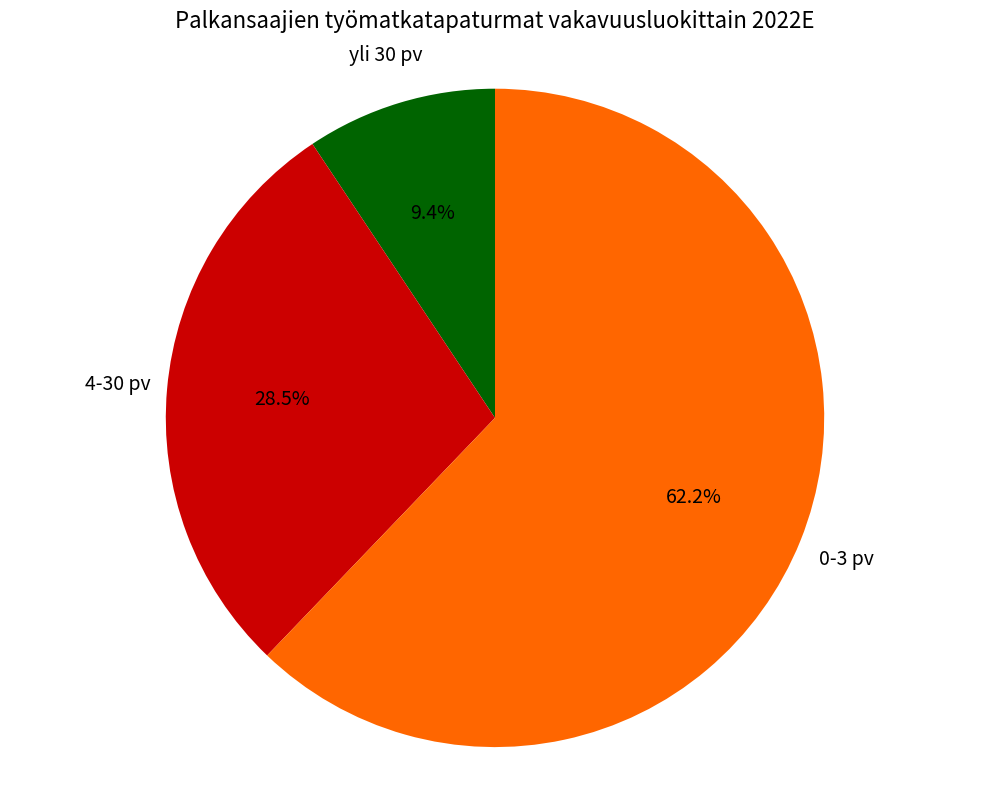

Which category has the biggest portion of the pie?

0-3 pv